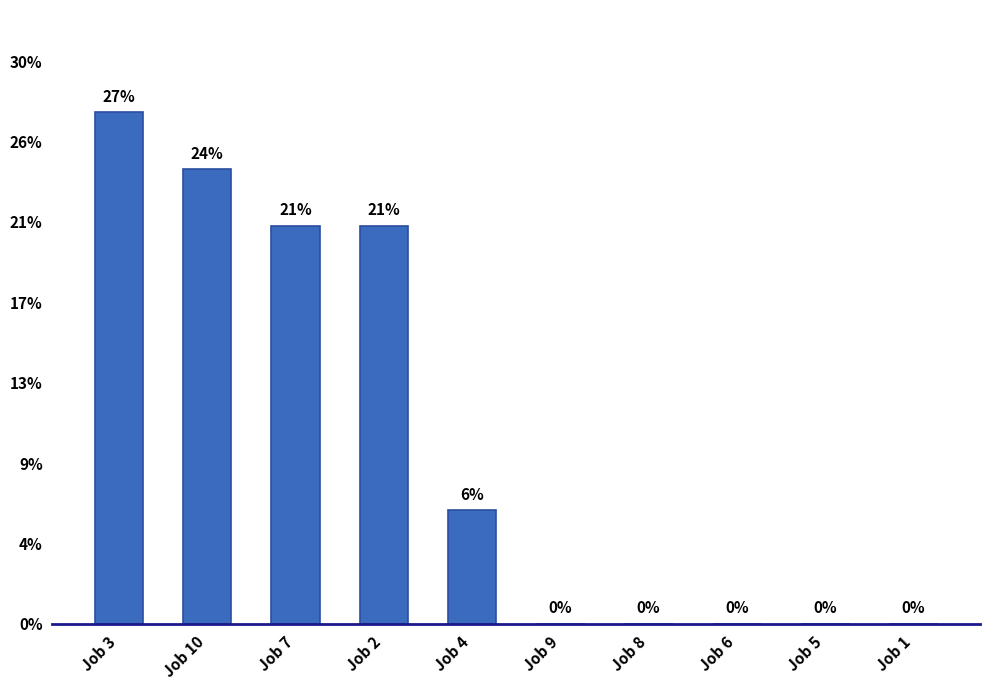

What is the change in value from Job 7 to Job 6?

-21.2